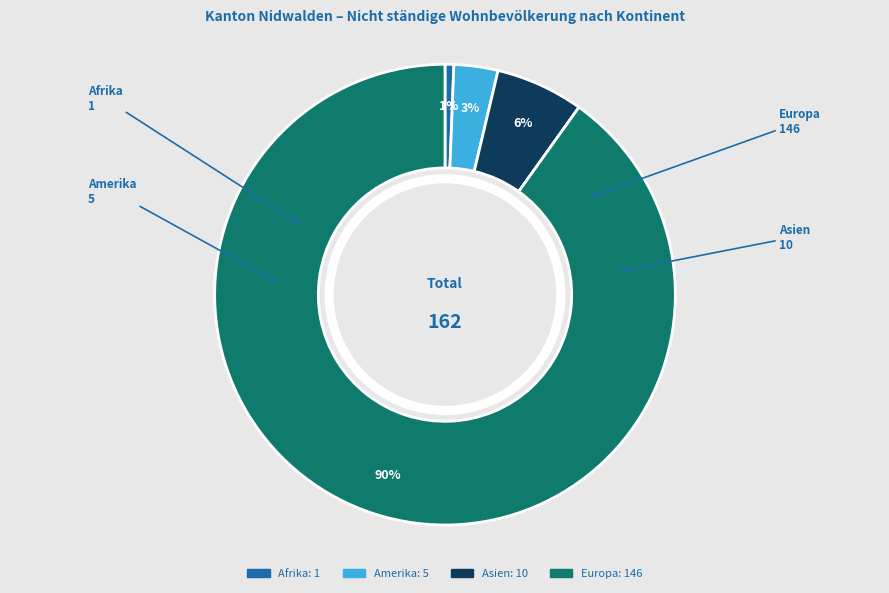

Does any single category account for the majority?

Yes